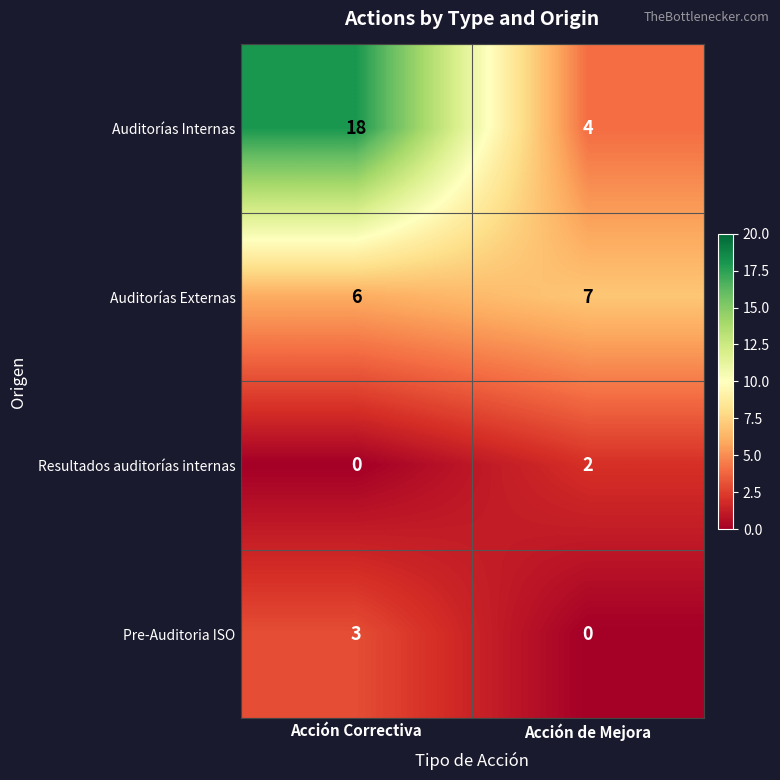

At which label is Resultados auditorías internas closest to 1?

Acción Correctiva